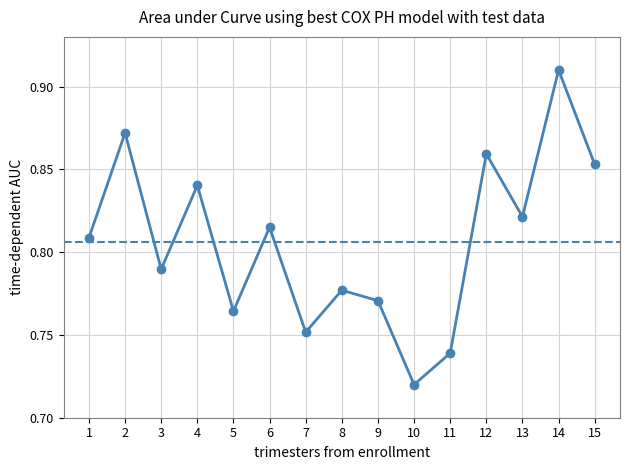

How many lines are shown in the chart?

1